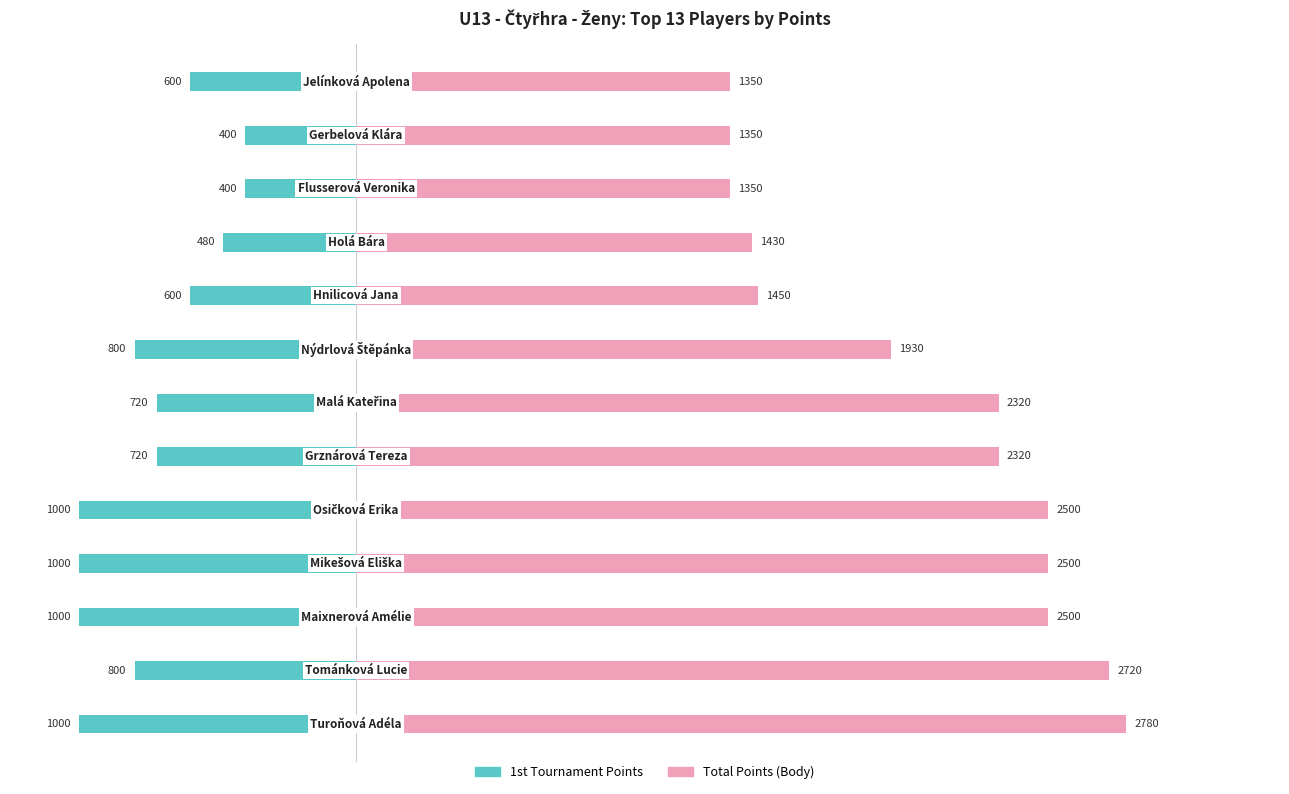

Between 0 and 8, which series saw the biggest shift?

Total Points (Body)